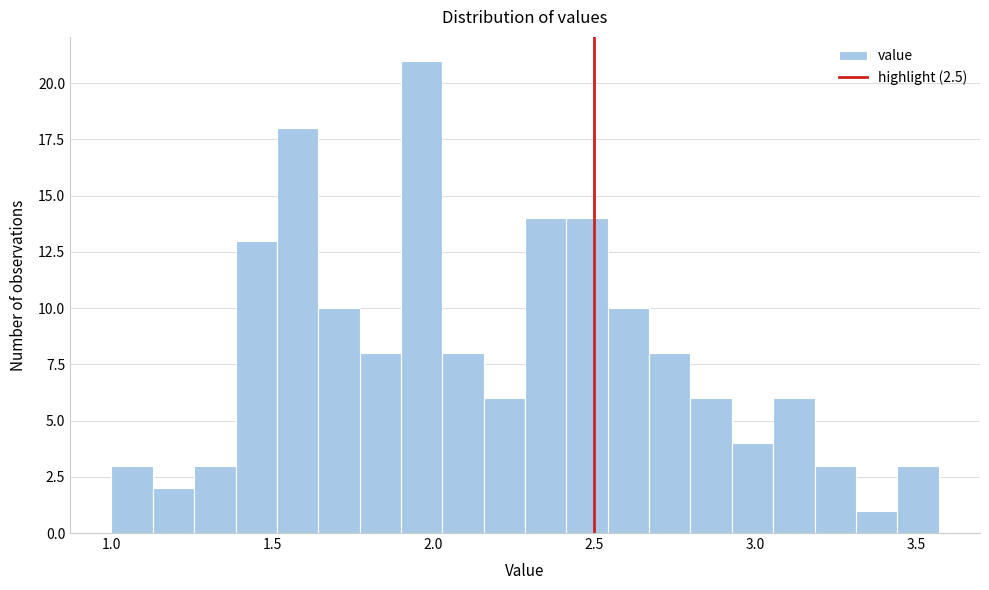

Read against the x-axis, roughly where is the centre of the tallest bar?

1.95